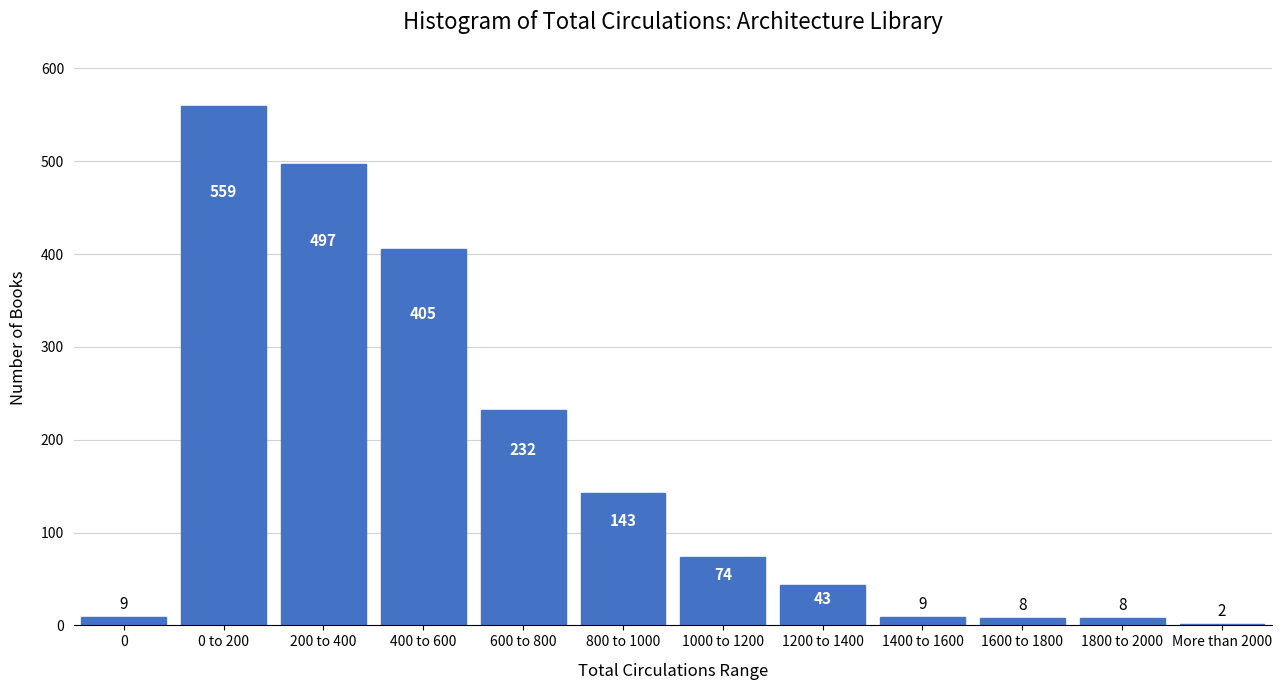

Reading left to right, list all the values displayed in this chart.

9	559	497	405	232	143	74	43	9	8	8	2